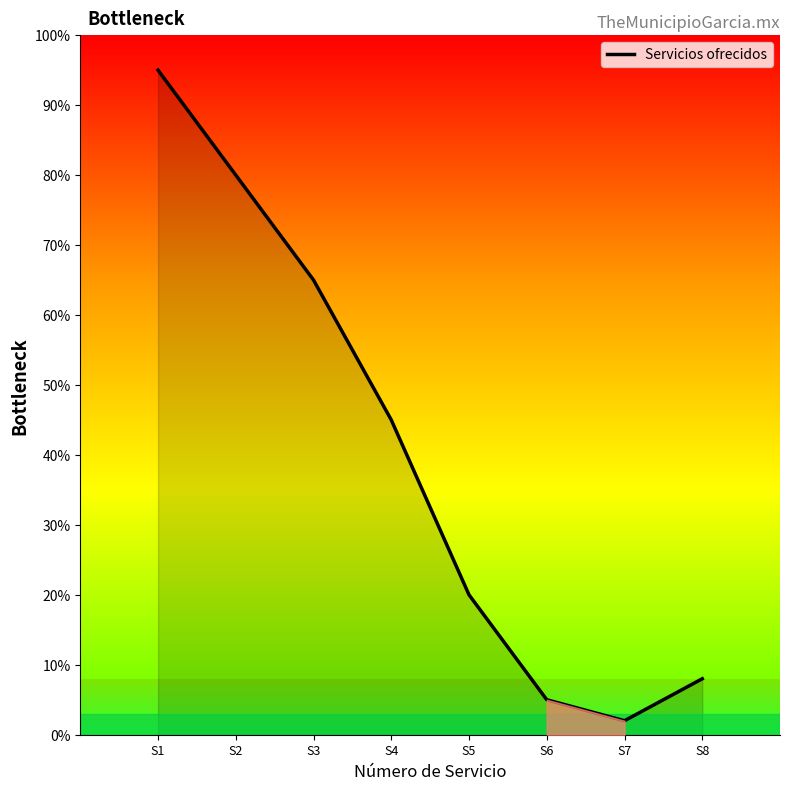

Which label corresponds to the largest value in the chart?

S1